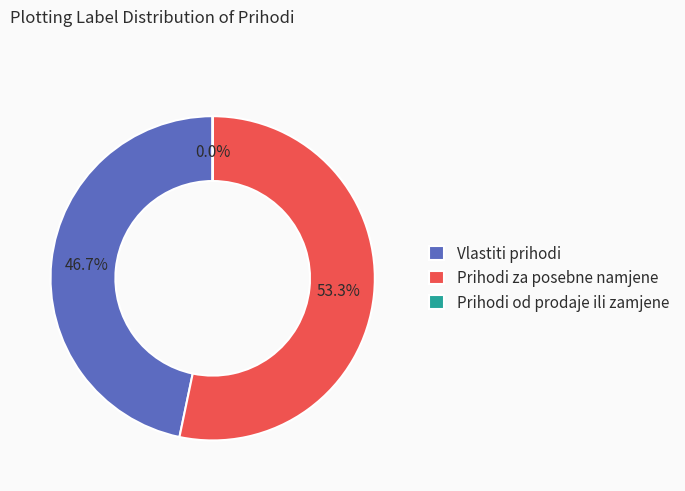

Is there any slice that represents more than half of the pie?

Yes